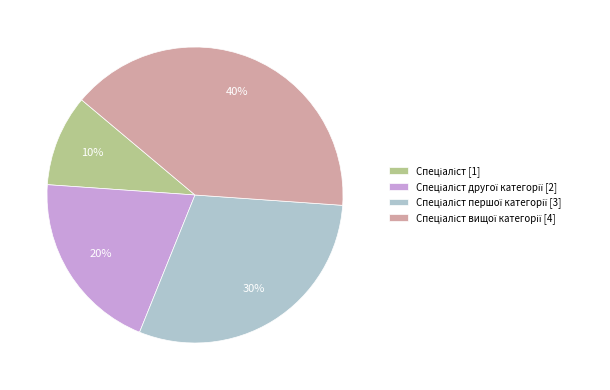

To the nearest percent, what is the average slice percentage?

25%